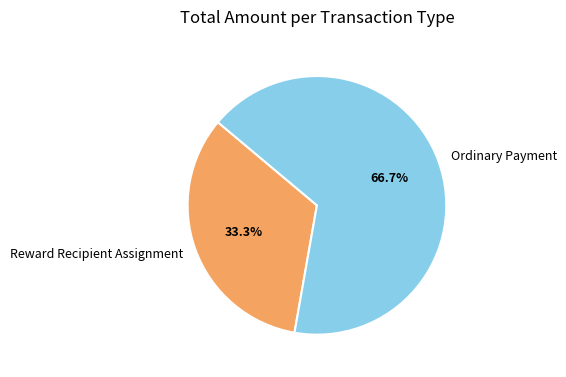

What percentage do Reward Recipient Assignment and Ordinary Payment together represent?

100.0%